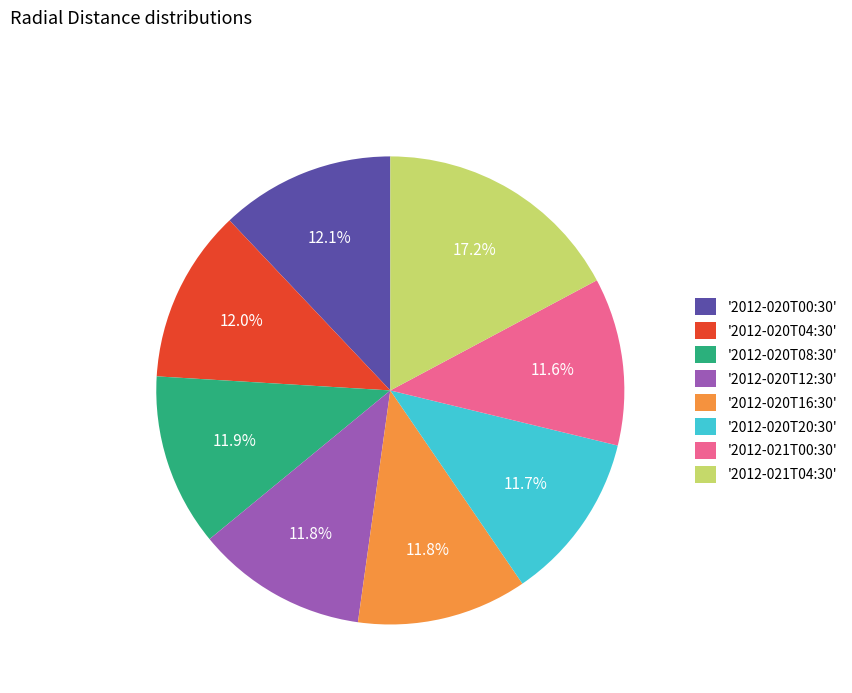

Does any single category account for the majority?

No